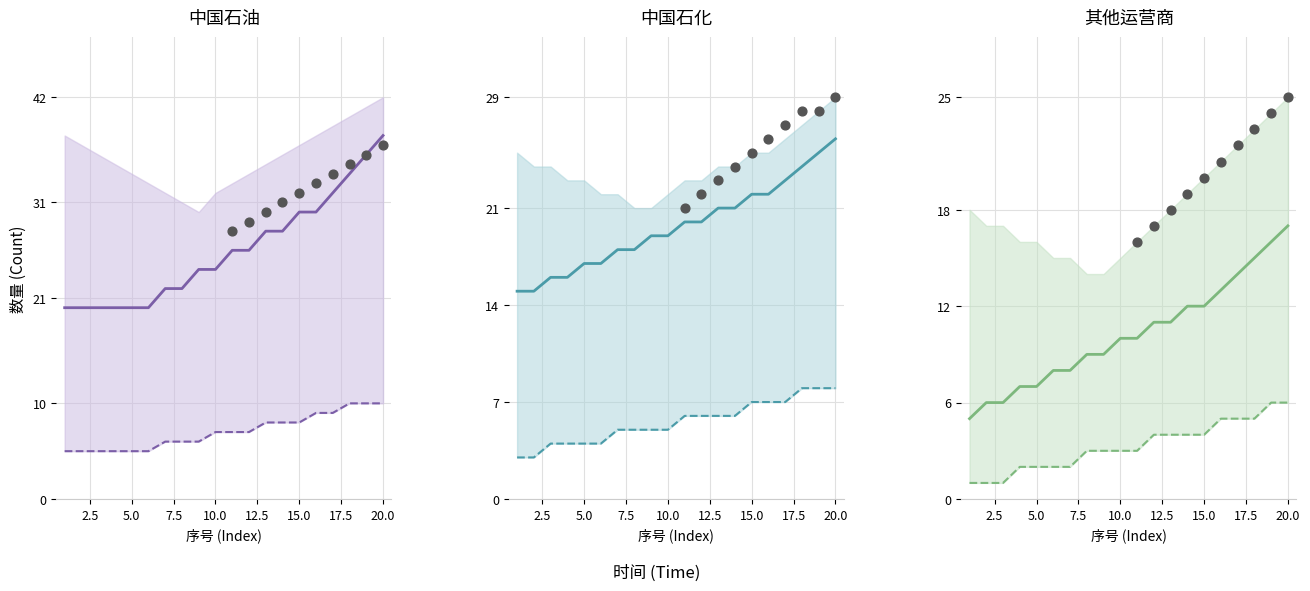

What is the total value across all series at 9?

52